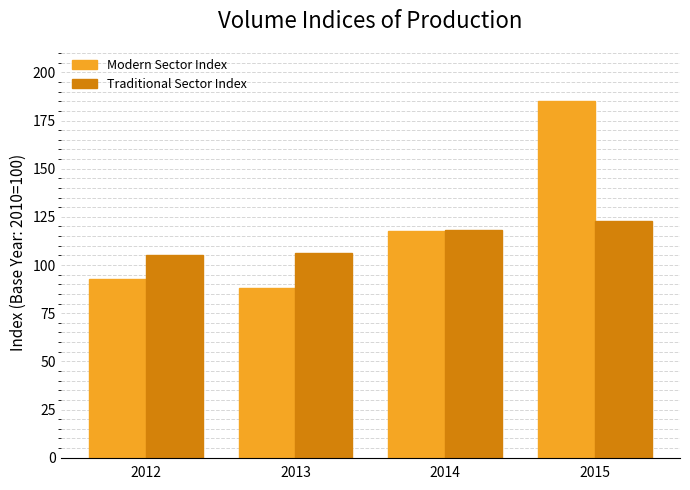

Reading left to right, transcribe all the data shown in this chart.

Modern Sector Index: 2012=92.9	2013=88.3	2014=117.8	2015=185.2
Traditional Sector Index: 2012=105.2	2013=106.4	2014=117.9	2015=122.9